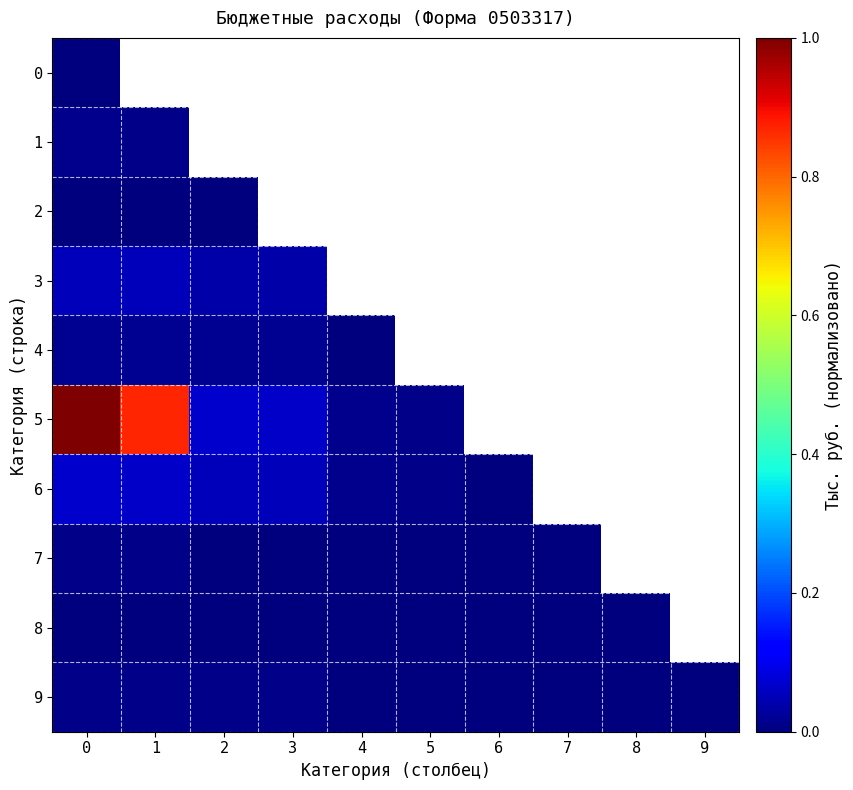

At how many categories does at least one series exceed 0?

9